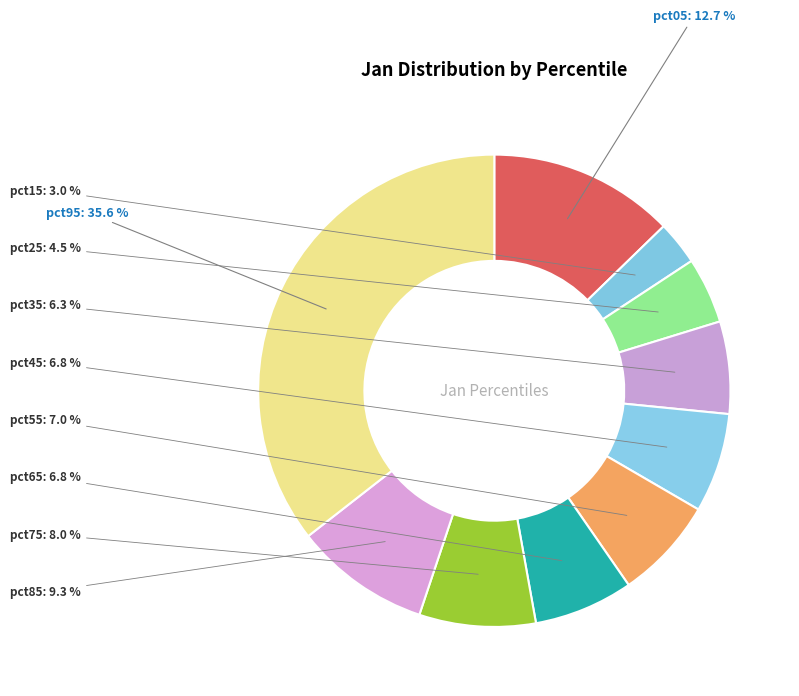

What percentage is the pct05 slice, to the nearest percent?

13%